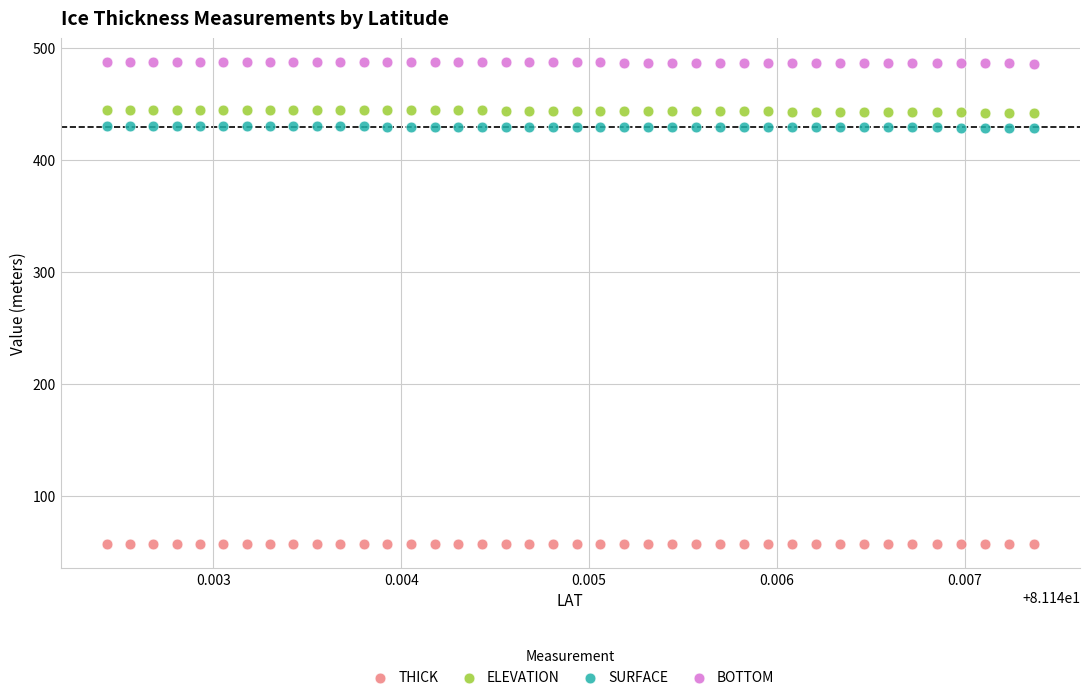

Which series contains the highest Y value?

BOTTOM